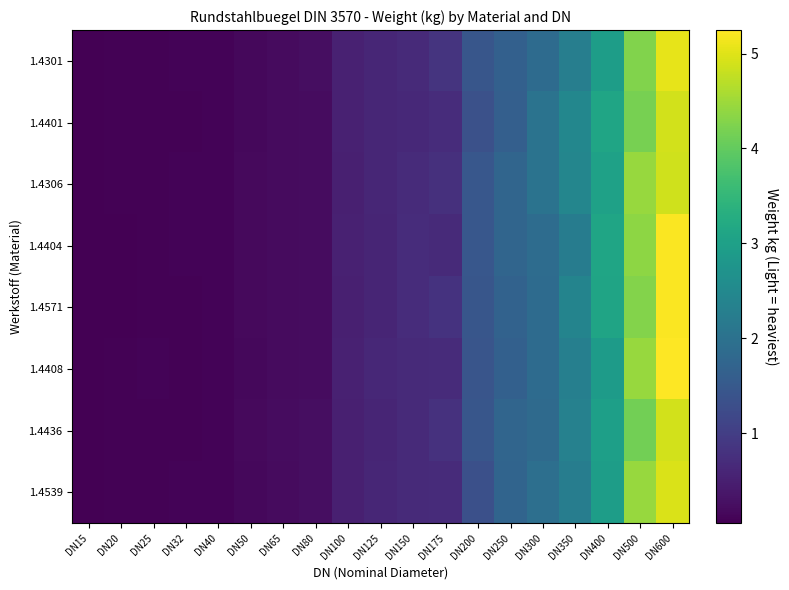

Which series has the widest spread of values?

1.4408